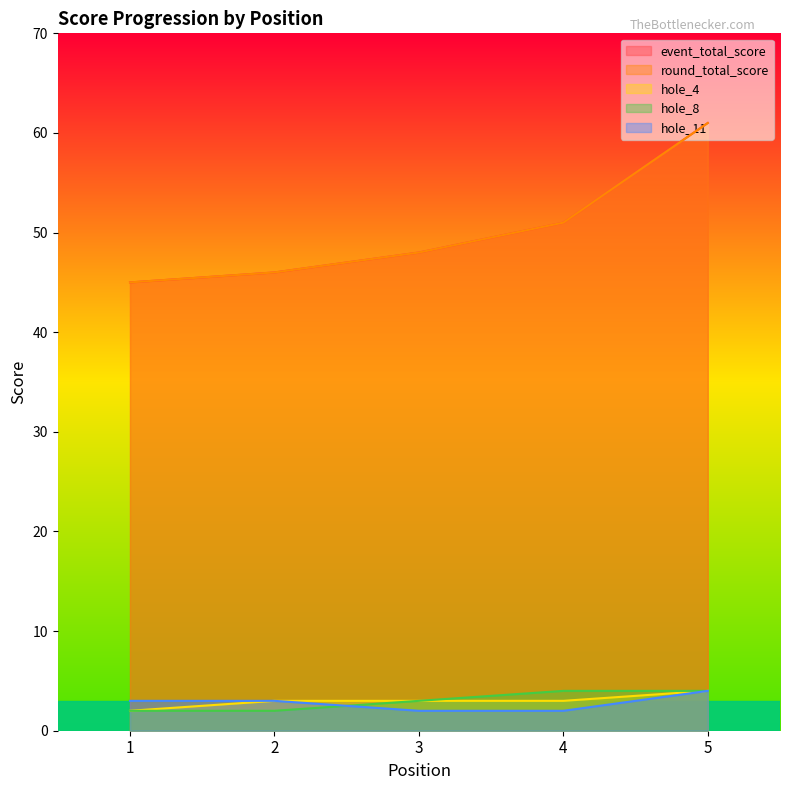

How many data points in hole_8 are less than 3?

2